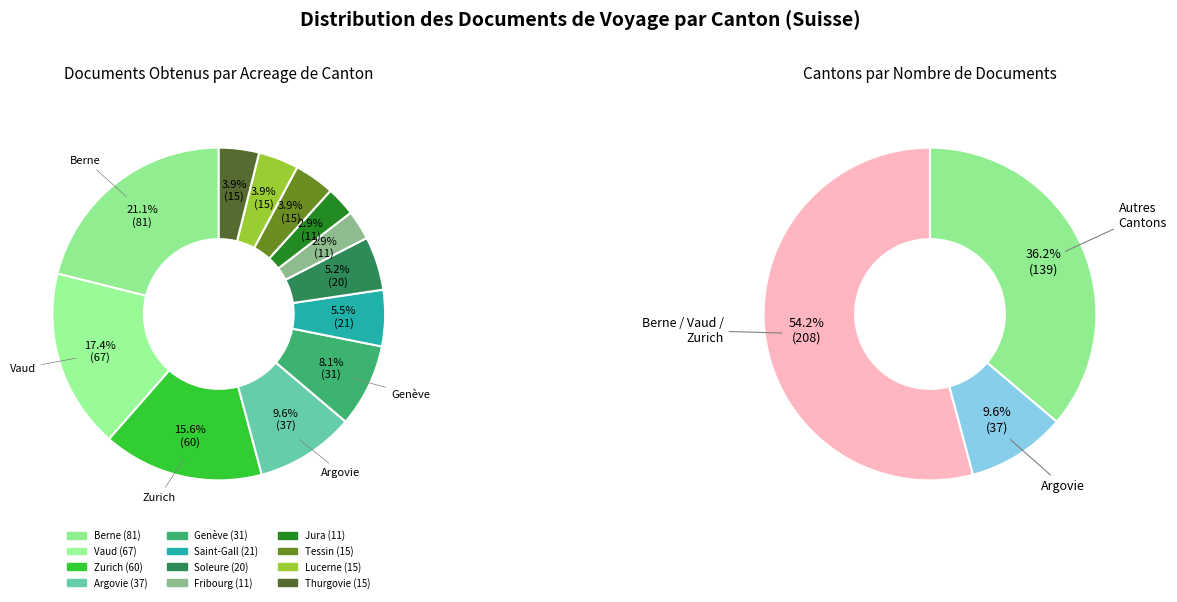

What is the change in value from Soleure to Jura?

-9